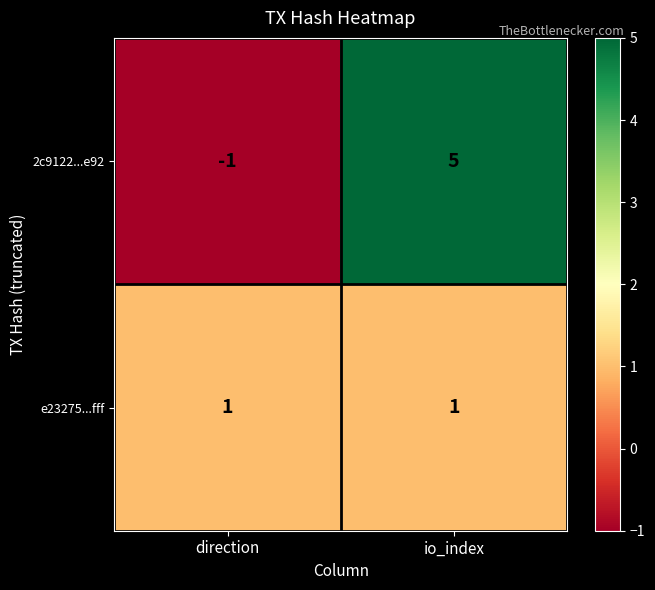

At how many categories does at least one series exceed 0?

2